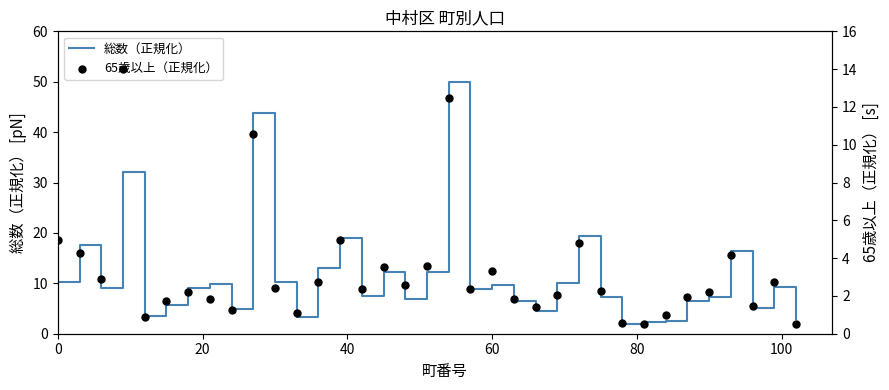

True or false: 総数（正規化） has a value of 6.5 at 0.

False